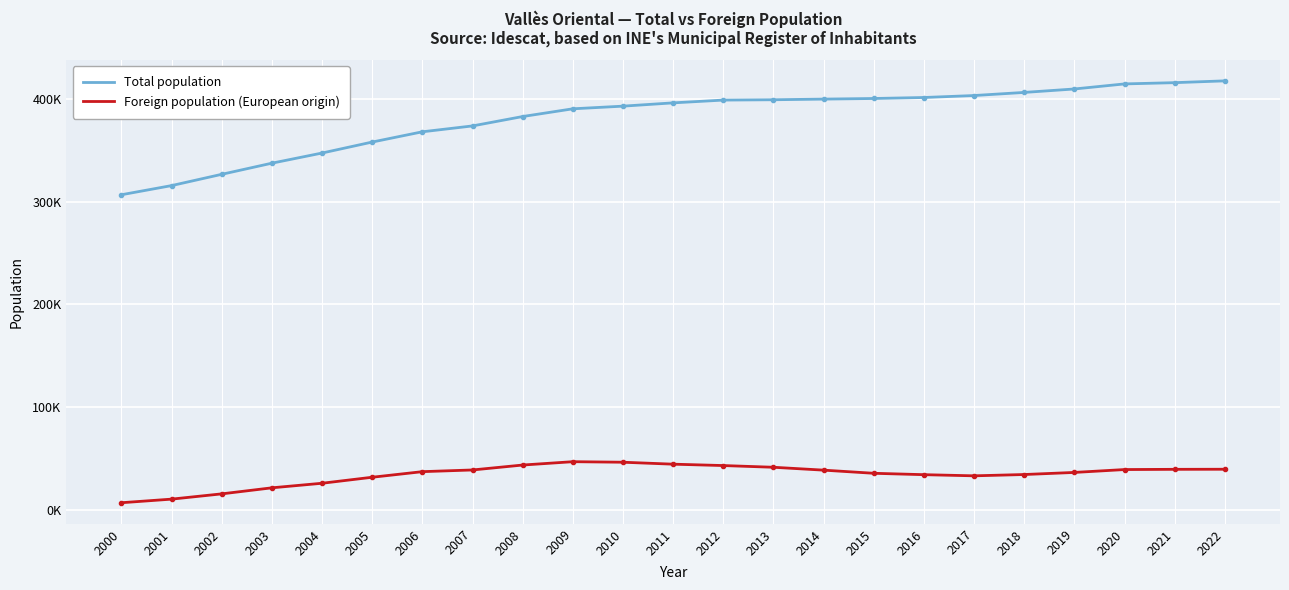

What is the minimum value shown in the chart?

6795